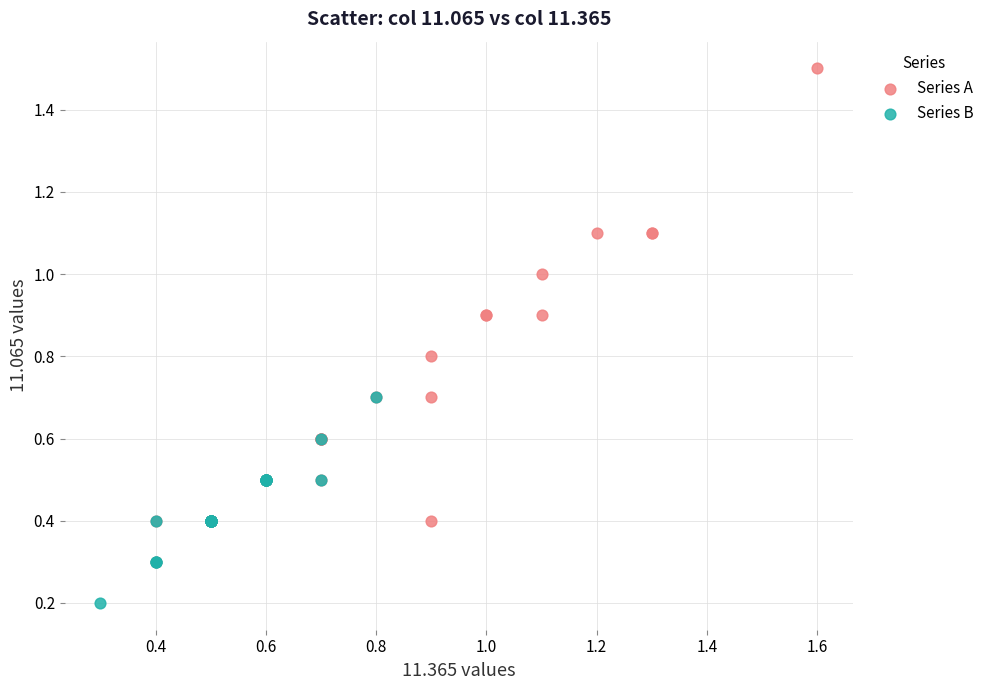

Which series contains the lowest Y value?

Series B